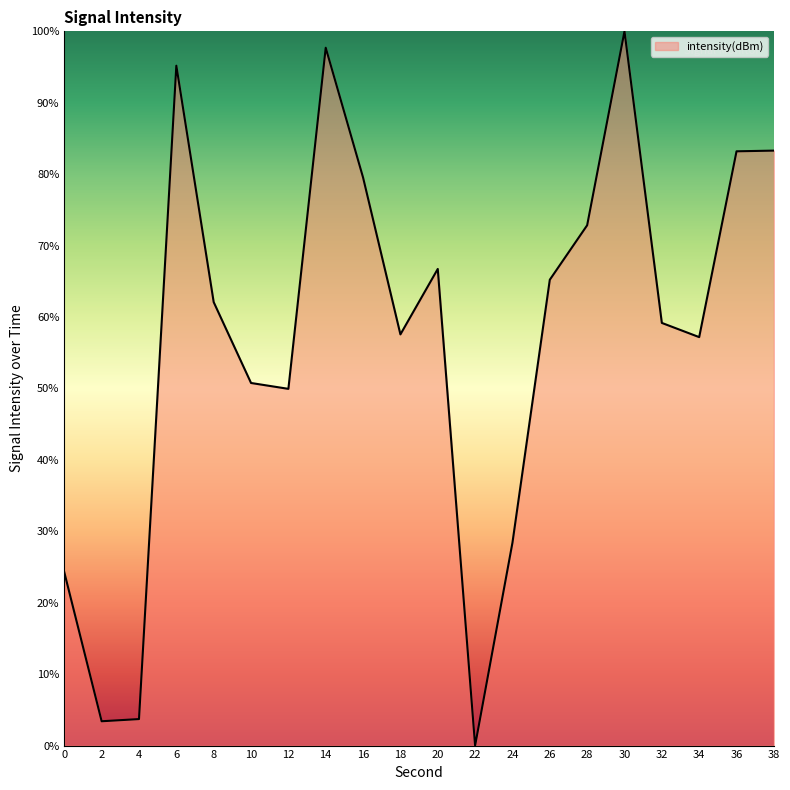

Which category has the highest value across all series?

30